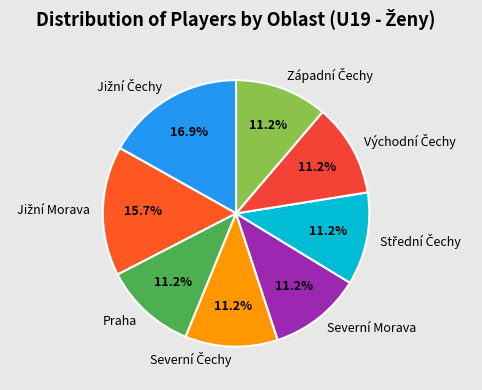

Does Severní Morava account for over 50% of the chart?

No